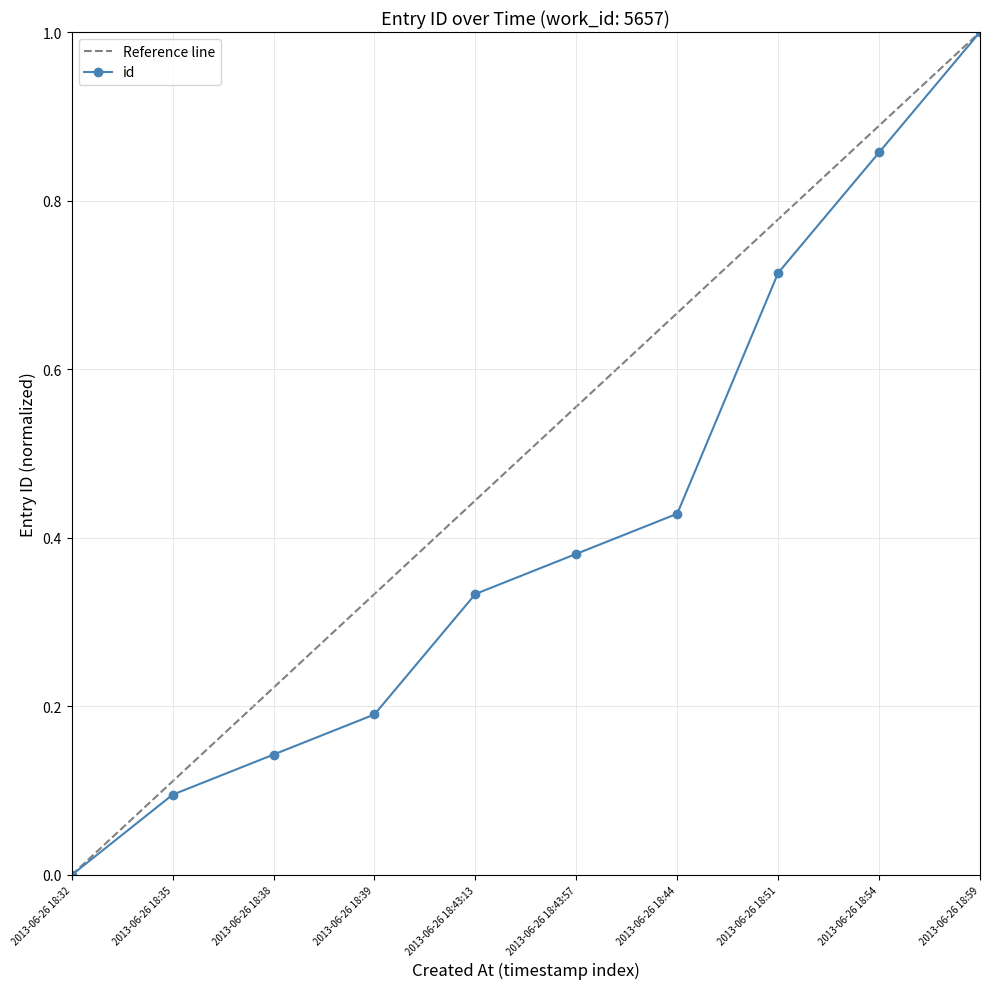

What is the sum of all values?

4.1